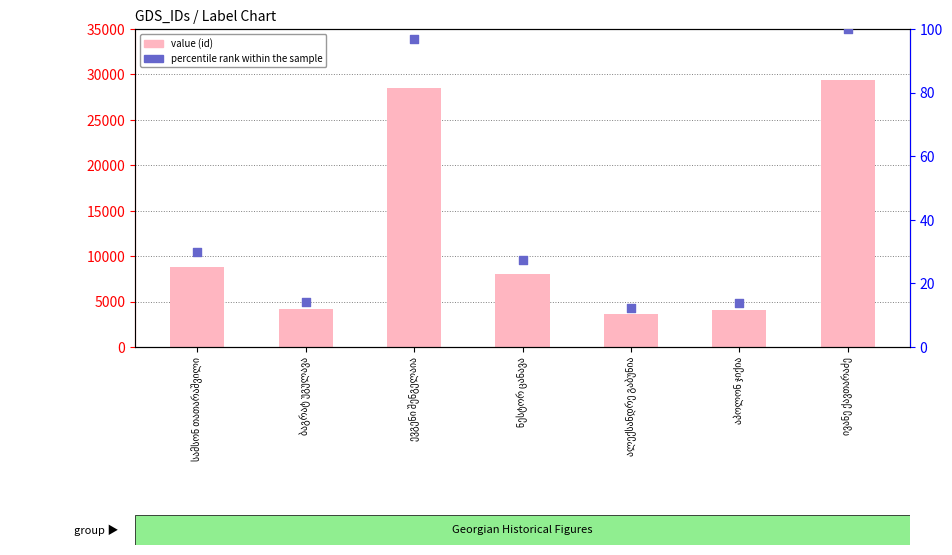

At how many categories does at least one series exceed 23169?

2